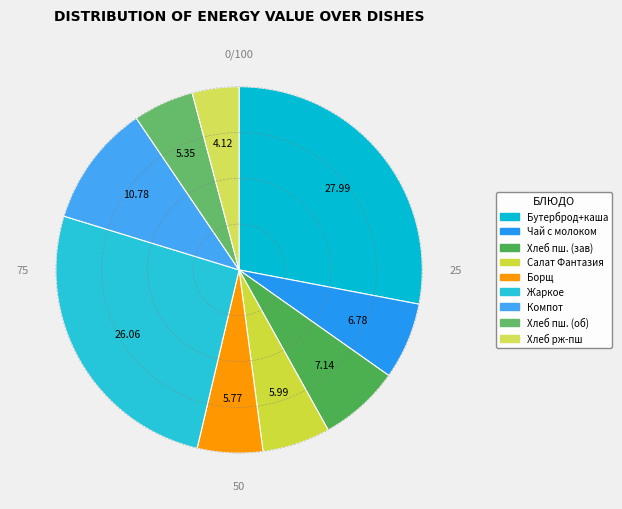

To the nearest percent, what percentage of the pie is Чай с молоком?

7%